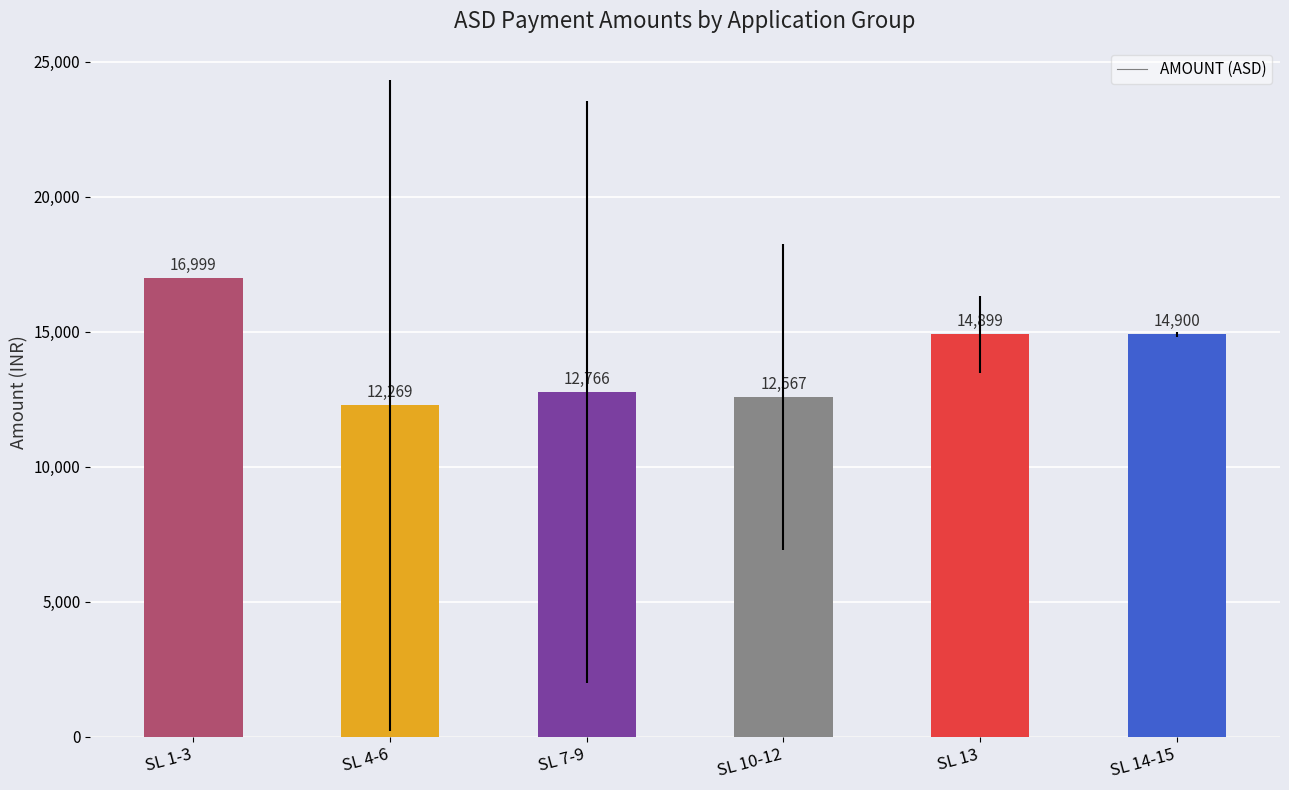

The chart shows a value of 3542.8 at SL 14-15. True or false?

False